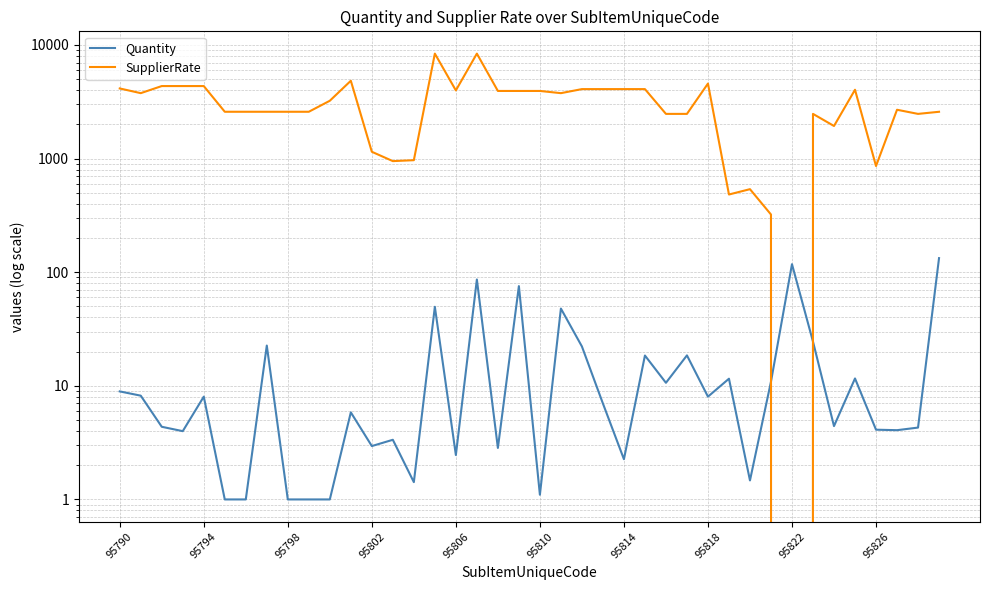

What is the sum of the Quantity values at 24 and 95818?

24.9